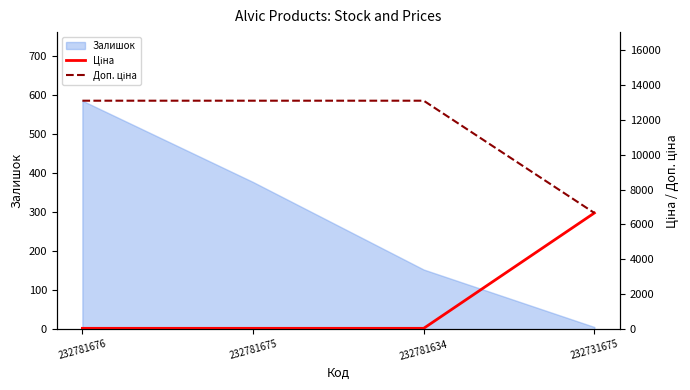

True or false: Доп. ціна and Ціна cross at least once.

False